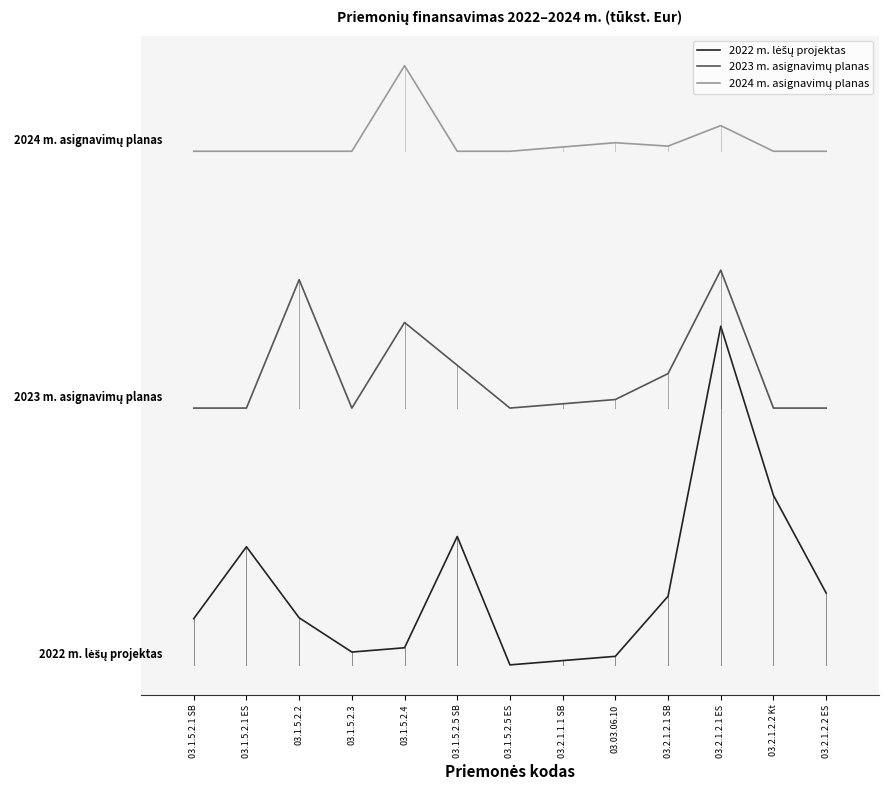

Rank the series by their average value, from lowest to highest.

2022 m. lėšų projektas, 2023 m. asignavimų planas, 2024 m. asignavimų planas